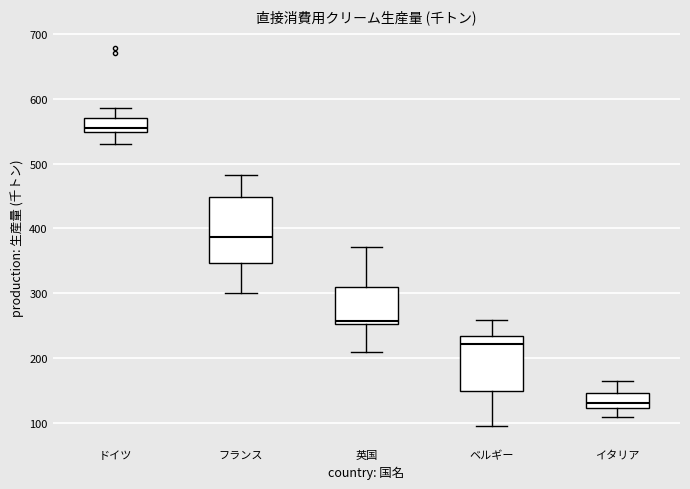

Reading left to right, transcribe this box plot: for each box, give where its median line is, the range the box spans, and where its two whiskers end, as read against the y-axis. The values are not printed on the chart, so give them approximately, as read against the axis.

ドイツ: median 560, box 550 to 570, whiskers 530 to 590
フランス: median 390, box 350 to 450, whiskers 300 to 480
英国: median 260, box 250 to 310, whiskers 210 to 370
ベルギー: median 220, box 150 to 230, whiskers 100 to 260
イタリア: median 130, box 120 to 150, whiskers 110 to 170